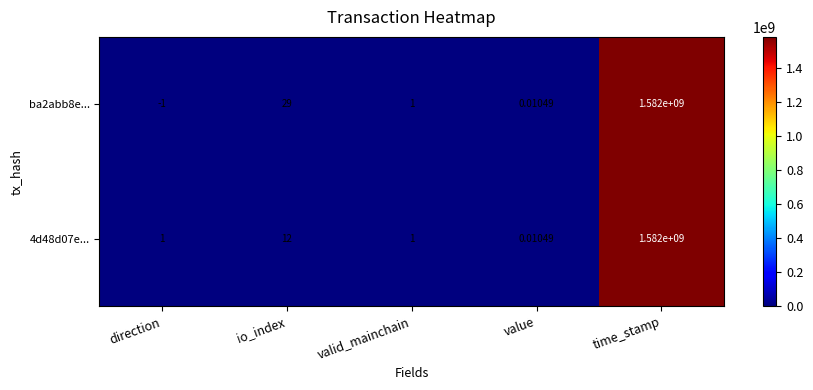

List the labels in order of ba2abb8e... value, smallest first.

direction, value, valid_mainchain, io_index, time_stamp